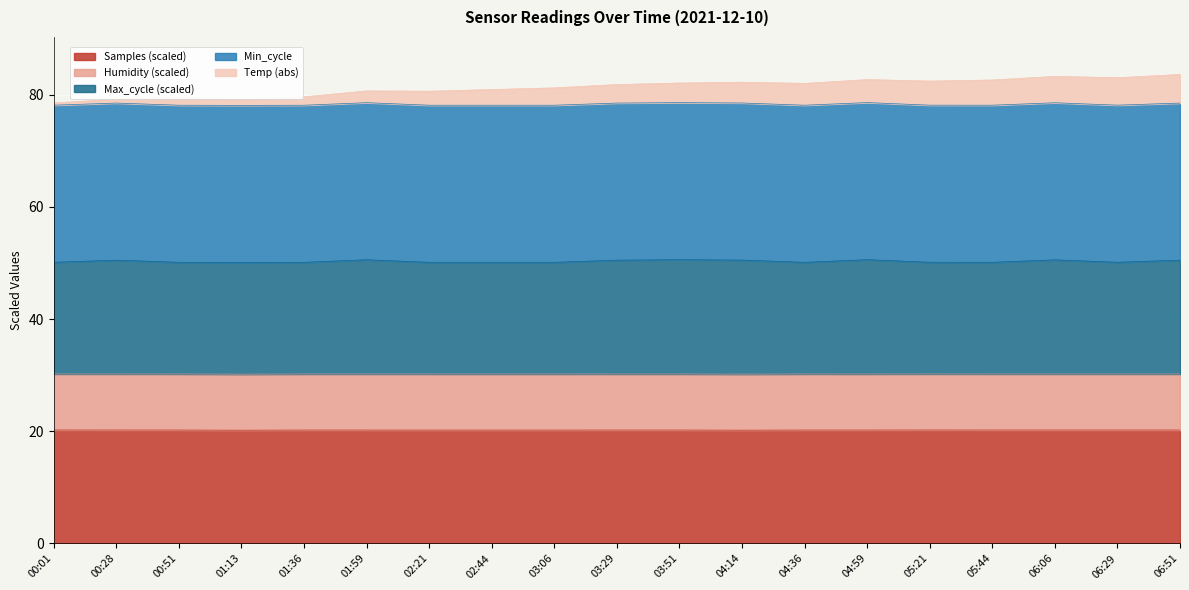

Which has a higher value, 00:28 or 03:29?

03:29